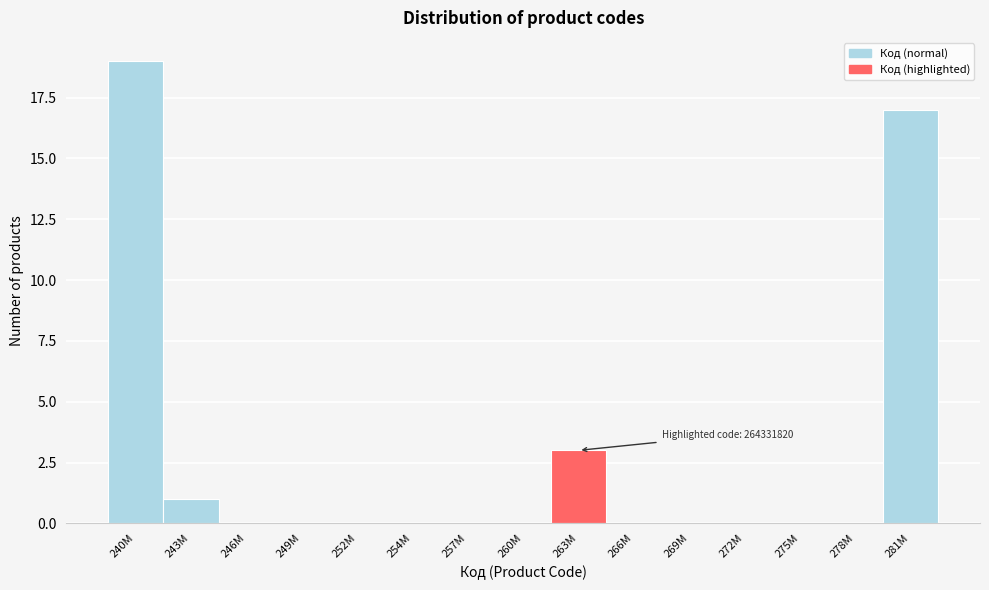

Reading right to left, extract all data points from this chart.

281M=17	278M=0	275M=0	272M=0	269M=0	266M=0	263M=3	260M=0	257M=0	254M=0	252M=0	249M=0	246M=0	243M=1	240M=19